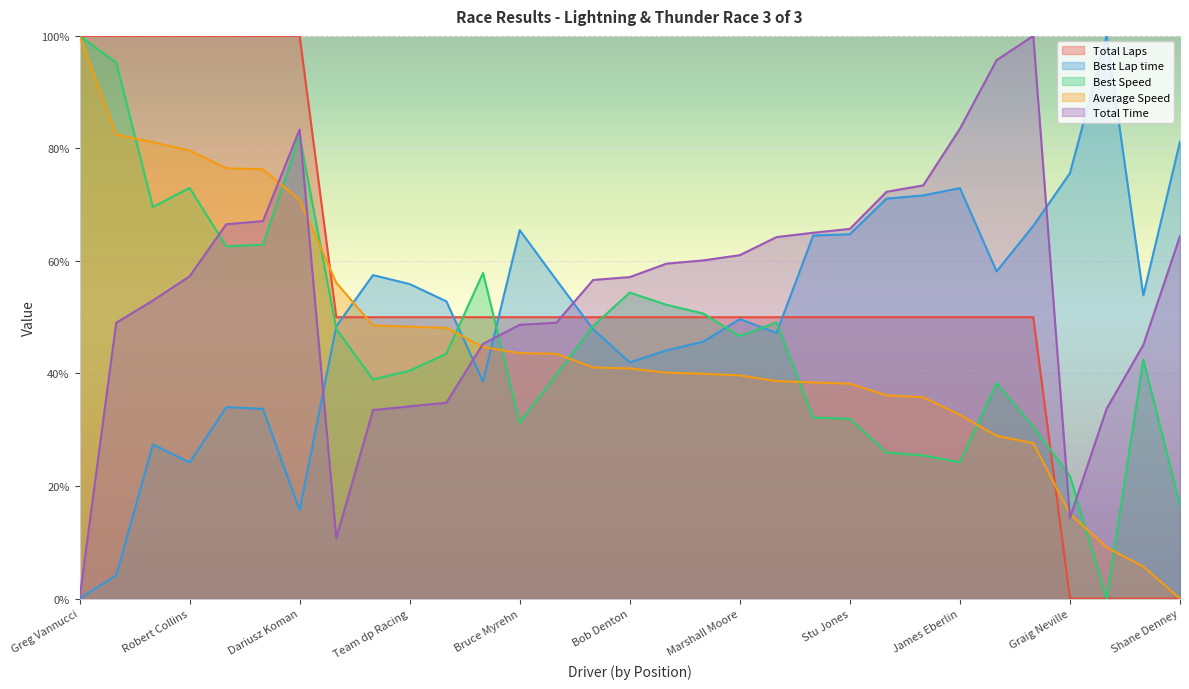

Which series has the widest spread of values?

Total Laps